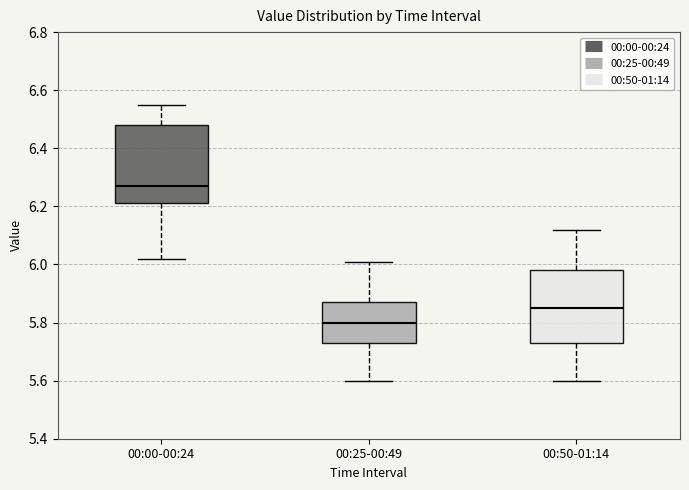

Where is the lower edge of the box for 00:00-00:24 on the y-axis? The values are not printed on the chart, so give them approximately, as read against the axis.

6.22